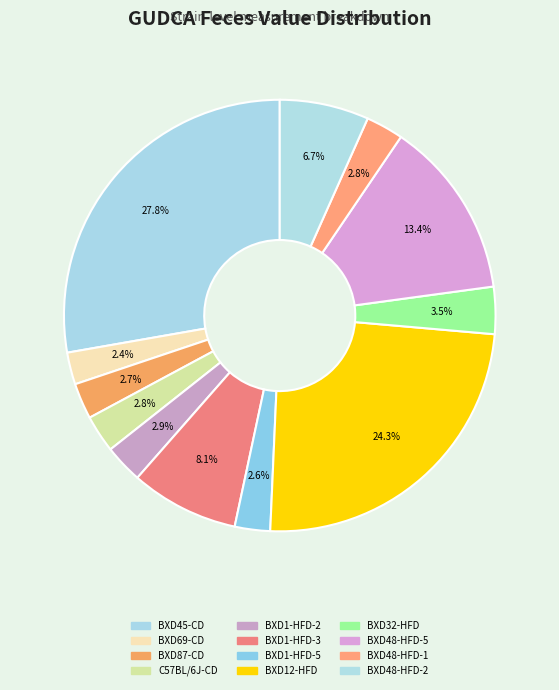

Count the number of slices in the pie.

12